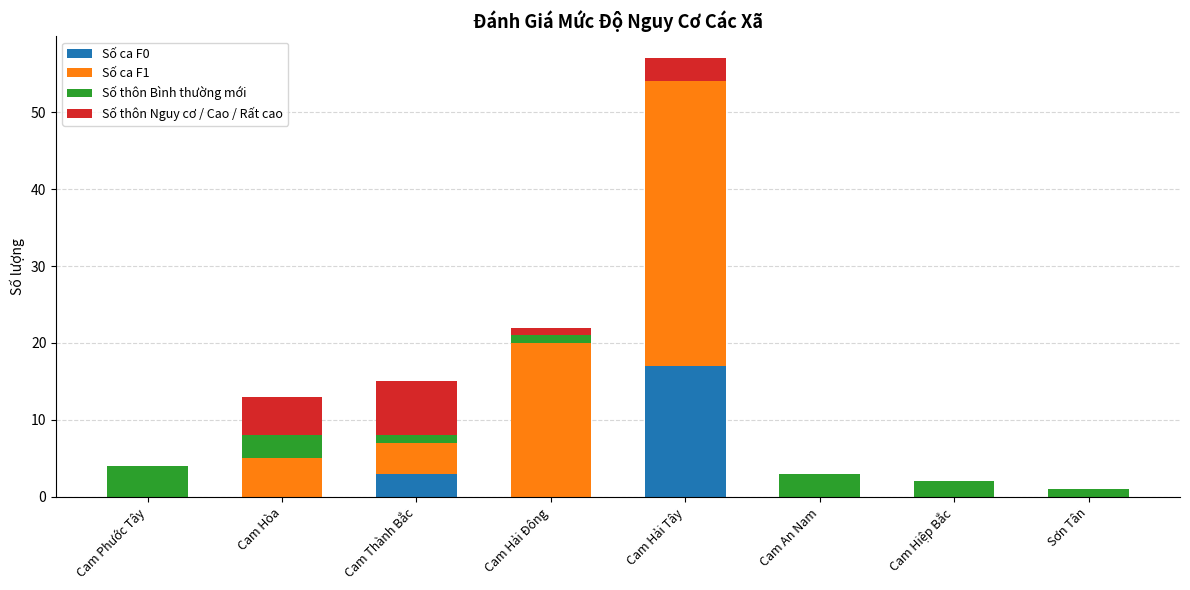

At which category is the sum across all series the highest?

Cam Hải Tây